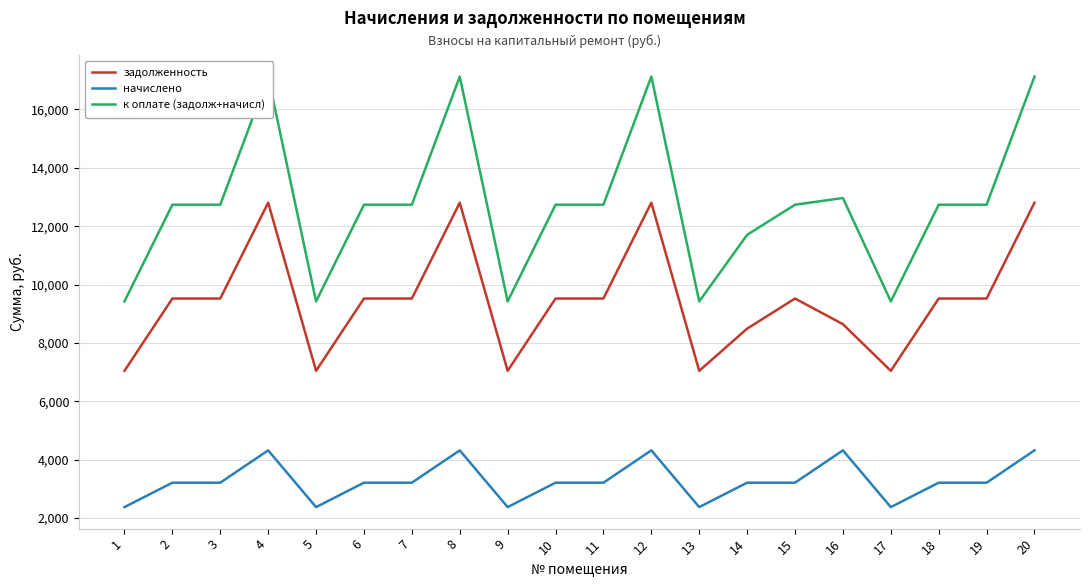

What is the difference between the начислено values at 12 and 15?

1108.1